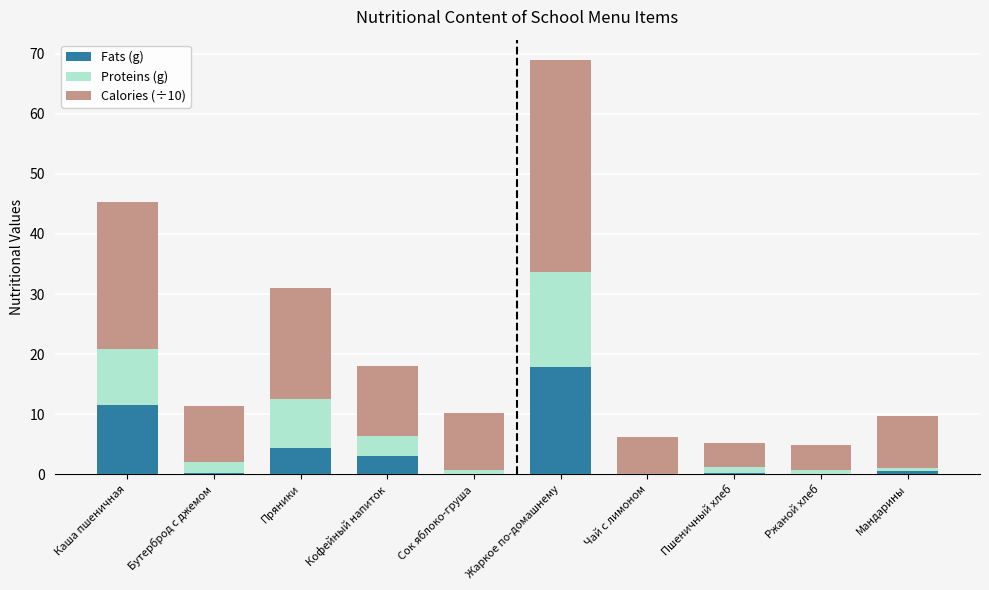

What is the maximum value for Fats (g)?

17.9